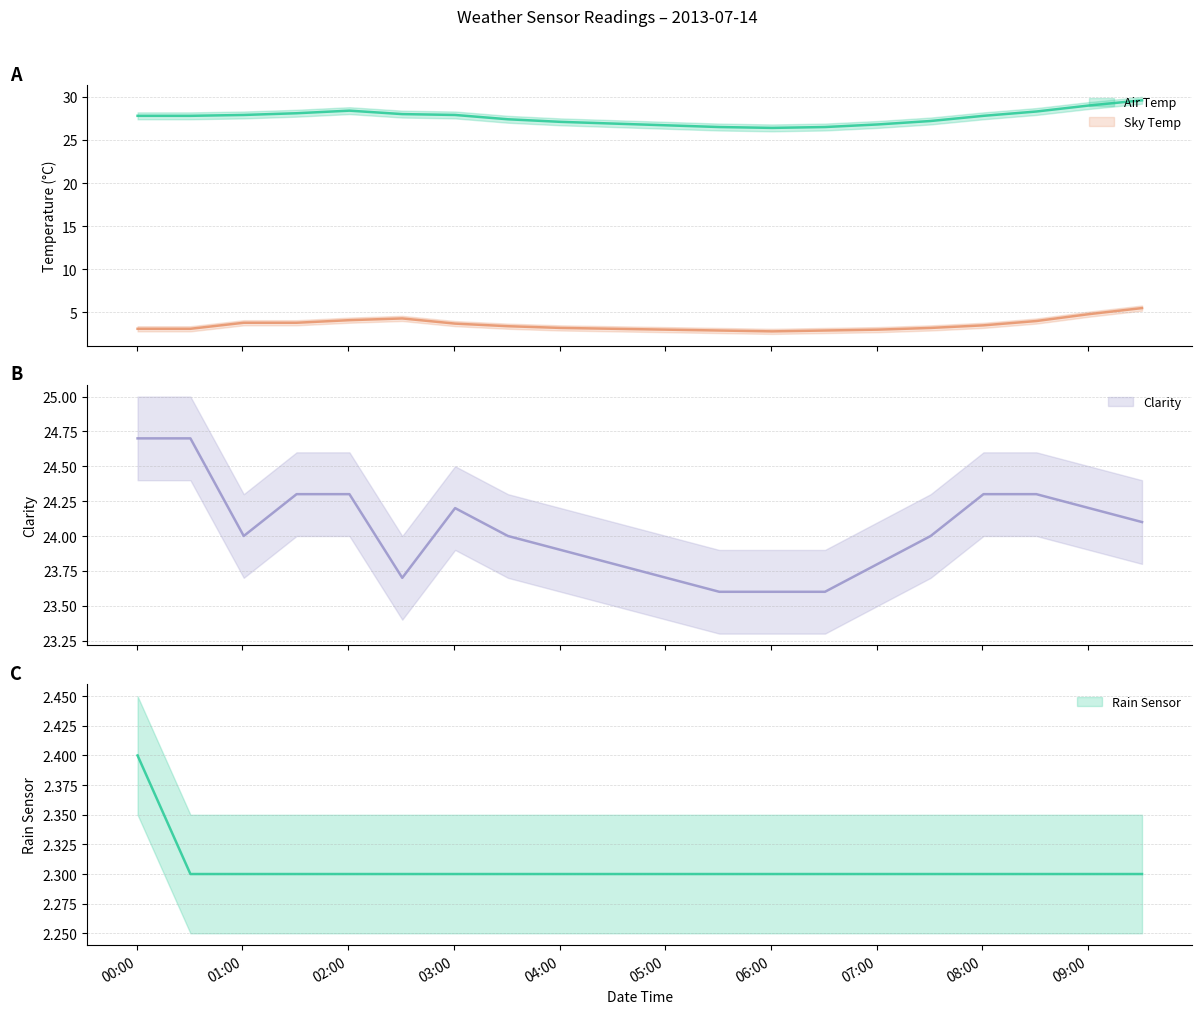

Which series has the widest spread of values?

Air Temp